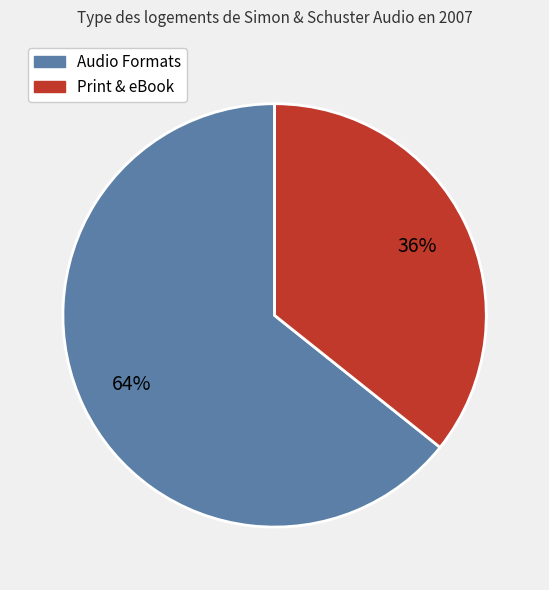

Is there a majority slice in this chart?

Yes